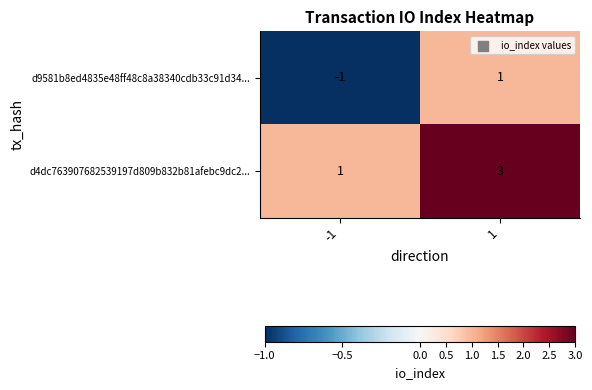

Is it true that d4dc763907682539197d809b832b81afebc9dc2... equals 1 at -1?

True